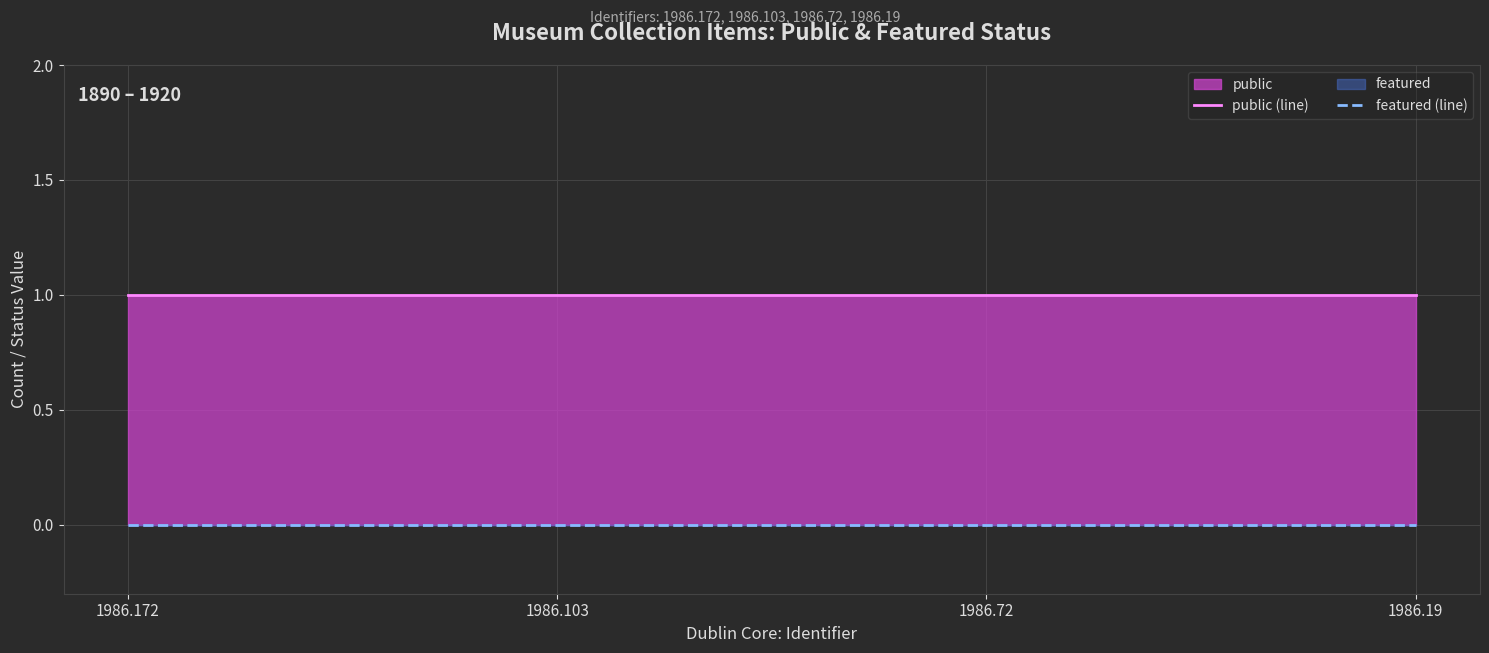

Is the value of featured (line) at 1986.72 greater than the value of public (line) at 1986.19?

No